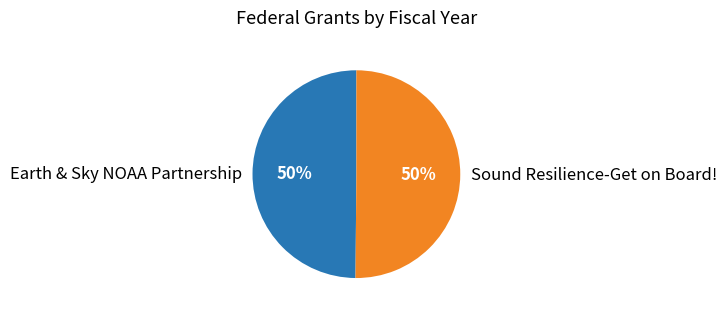

What is the ratio of the value at Earth & Sky NOAA Partnership to the value at Sound Resilience-Get on Board!?

1.0